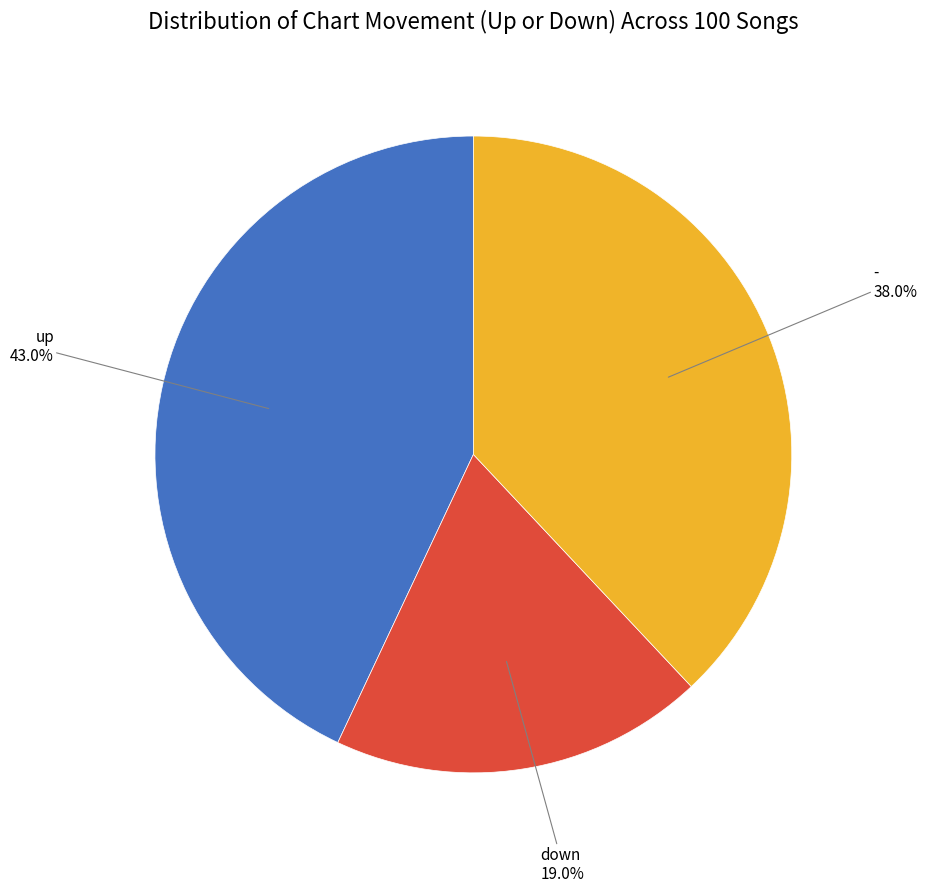

Is there a majority slice in this chart?

No